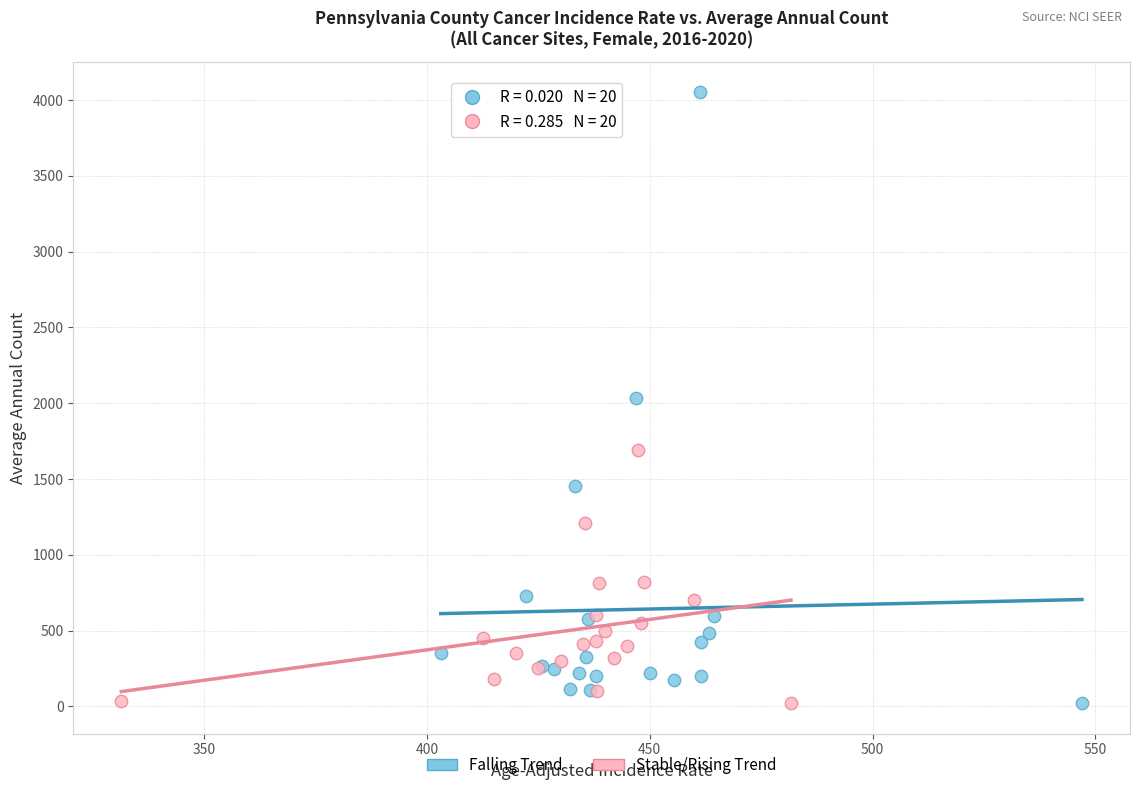

Which series reaches the maximum Y coordinate?

Falling Trend